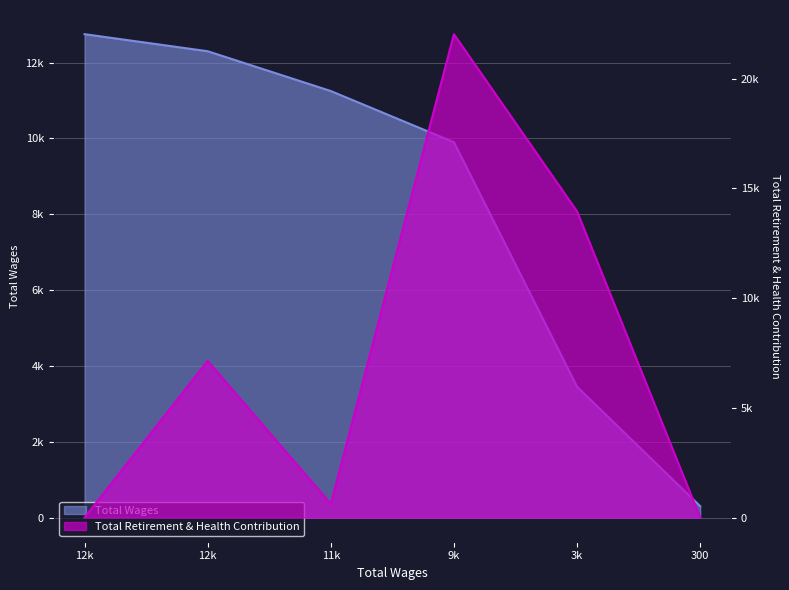

Which series has the largest total across all categories?

Total Wages